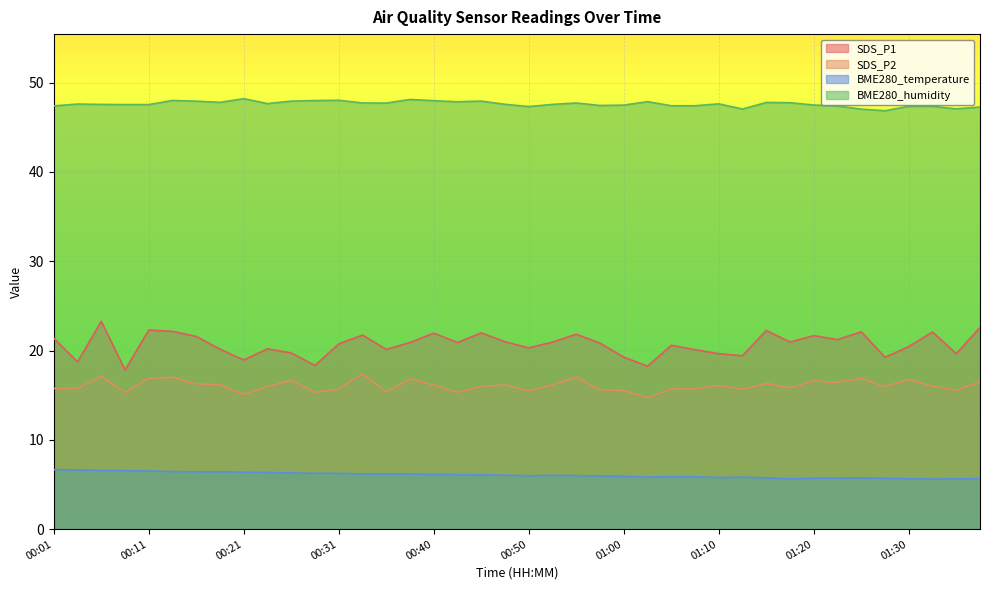

True or false: SDS_P1 and BME280_temperature intersect in this chart.

False